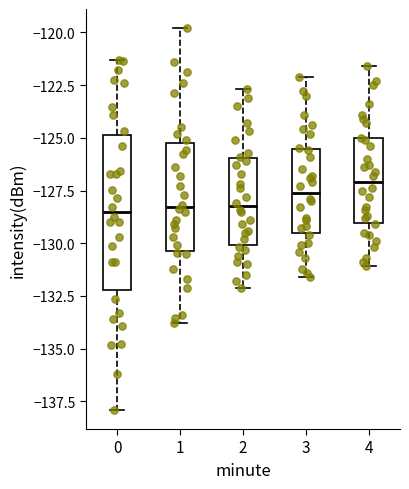

Reading left to right, read every box against the y-axis: the position of its median line, the range the box covers, and the ends of its whiskers. The values are not printed on the chart, so give them approximately, as read against the axis.

0: median -128.5, box -132.0 to -125.0, whiskers -138.0 to -121.5
1: median -128.5, box -130.5 to -125.0, whiskers -134.0 to -120.0
2: median -128.0, box -130.0 to -126.0, whiskers -132.0 to -122.5
3: median -127.5, box -129.5 to -125.5, whiskers -131.5 to -122.0
4: median -127.0, box -129.0 to -125.0, whiskers -131.0 to -121.5